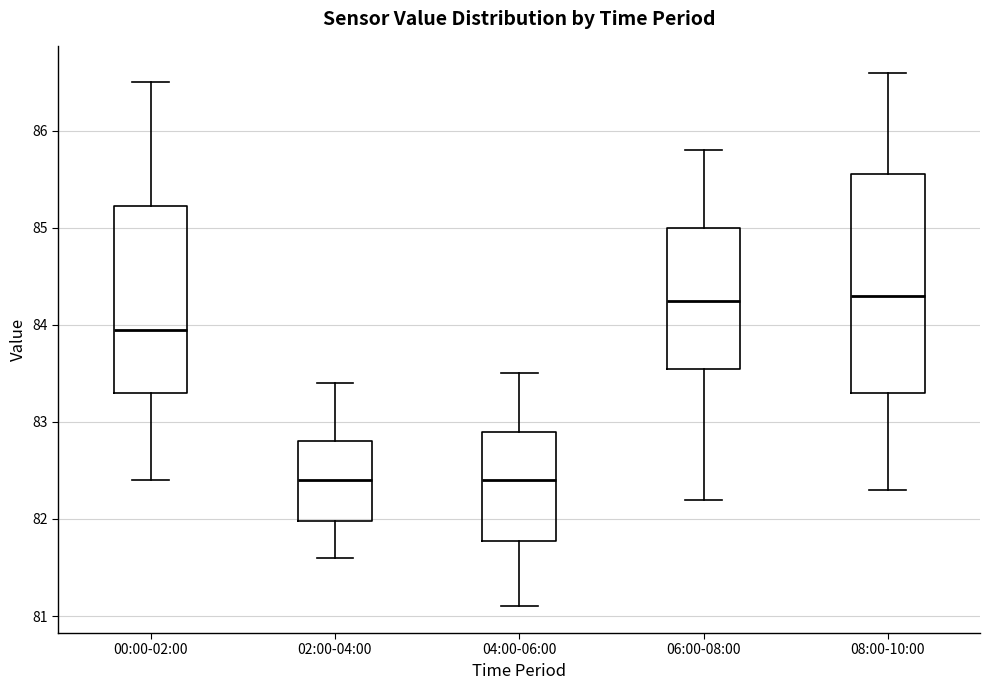

Where does the upper whisker of the box for 00:00-02:00 end on the y-axis? The values are not printed on the chart, so give them approximately, as read against the axis.

86.5